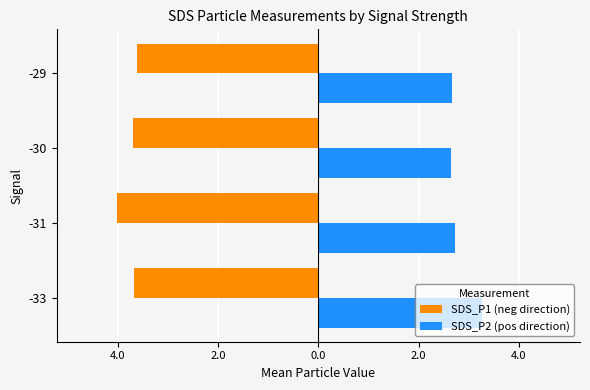

What are all the series names shown in the legend?

SDS_P1 (neg direction), SDS_P2 (pos direction)